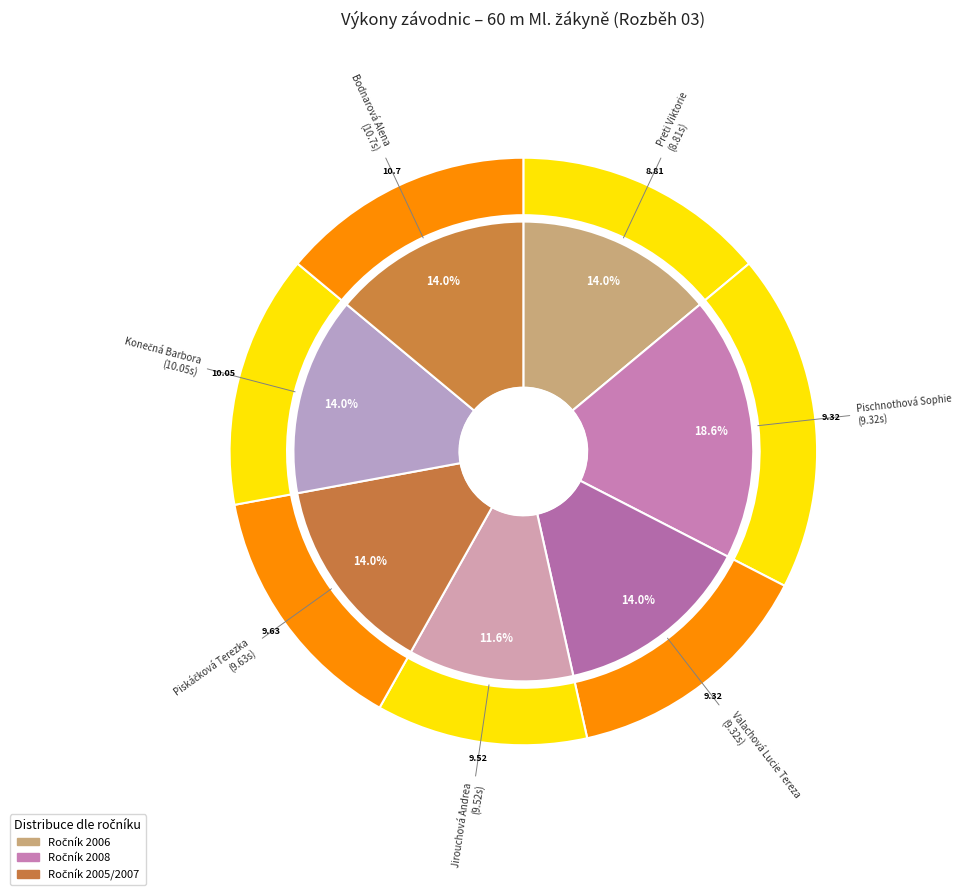

Rank the categories by value from highest to lowest.

Pischnothová Sophie, Preti Viktorie, Valachová Lucie Tereza, Piskáčková Terezka, Konečná Barbora, Bodnarová Alena, Jirouchová Andrea